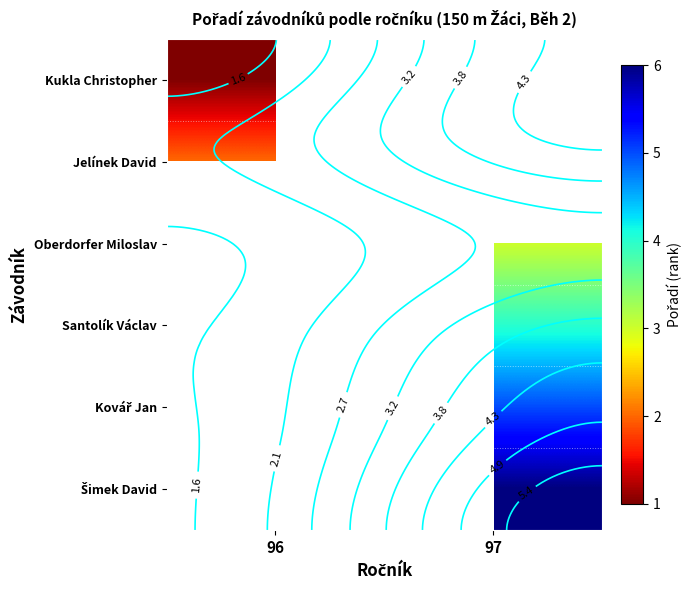

How many series are shown in this chart?

6